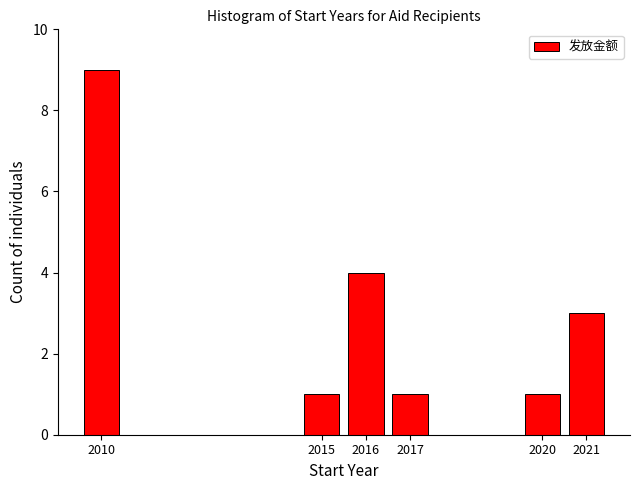

Reading left to right, transcribe all the data shown in this chart.

9	1	4	1	1	3